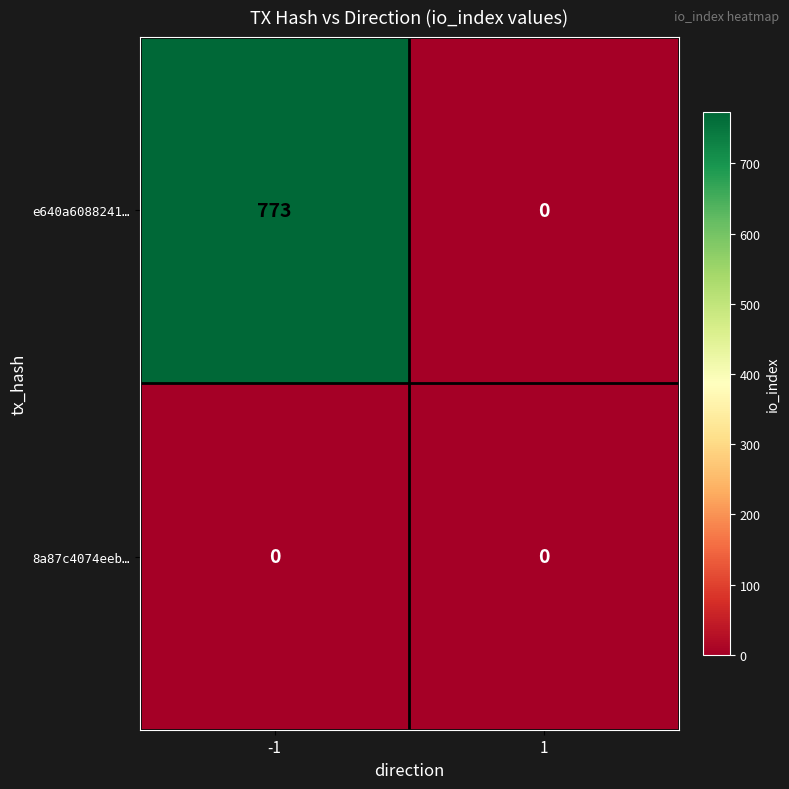

Rank the series by their average value, from highest to lowest.

e640a6088241…, 8a87c4074eeb…